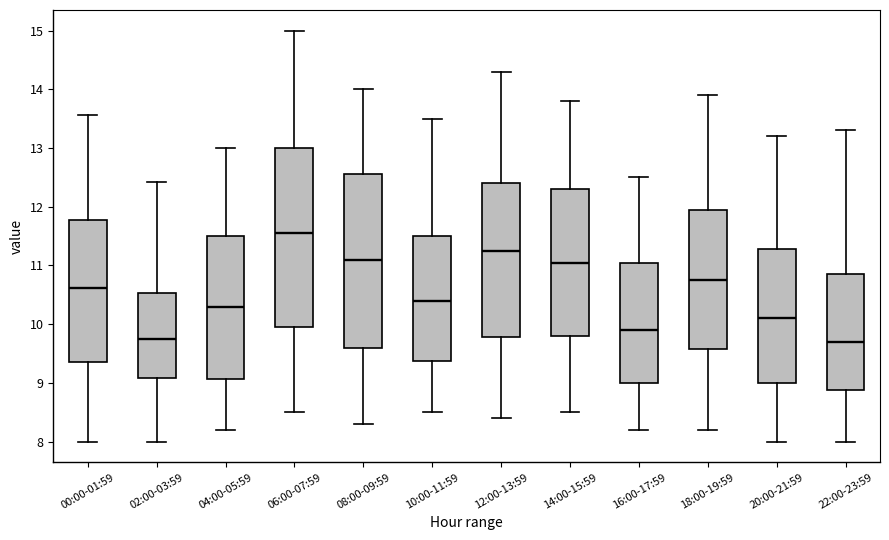

Reading left to right, read every box against the y-axis: the position of its median line, the range the box covers, and the ends of its whiskers. The values are not printed on the chart, so give them approximately, as read against the axis.

00:00-01:59: median 10.6, box 9.4 to 11.8, whiskers 8.0 to 13.6
02:00-03:59: median 9.8, box 9.1 to 10.5, whiskers 8.0 to 12.4
04:00-05:59: median 10.3, box 9.1 to 11.5, whiskers 8.2 to 13.0
06:00-07:59: median 11.6, box 10.0 to 13.0, whiskers 8.5 to 15.0
08:00-09:59: median 11.1, box 9.6 to 12.6, whiskers 8.3 to 14.0
10:00-11:59: median 10.4, box 9.4 to 11.5, whiskers 8.5 to 13.5
12:00-13:59: median 11.3, box 9.8 to 12.4, whiskers 8.4 to 14.3
14:00-15:59: median 11.1, box 9.8 to 12.3, whiskers 8.5 to 13.8
16:00-17:59: median 9.9, box 9.0 to 11.1, whiskers 8.2 to 12.5
18:00-19:59: median 10.8, box 9.6 to 12.0, whiskers 8.2 to 13.9
20:00-21:59: median 10.1, box 9.0 to 11.3, whiskers 8.0 to 13.2
22:00-23:59: median 9.7, box 8.9 to 10.9, whiskers 8.0 to 13.3